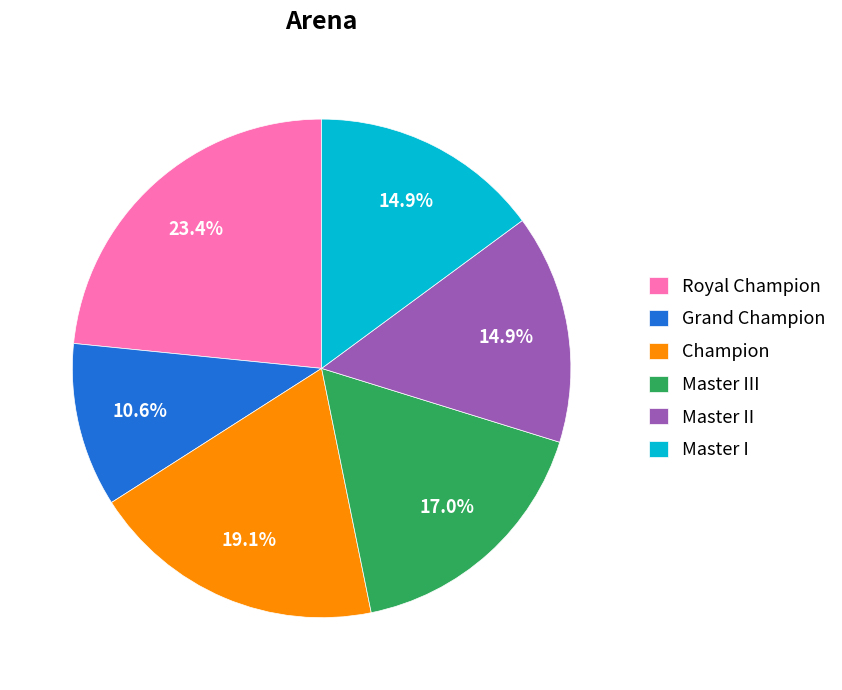

To the nearest percent, what is the difference between the Master III and Master II slice percentages?

2%